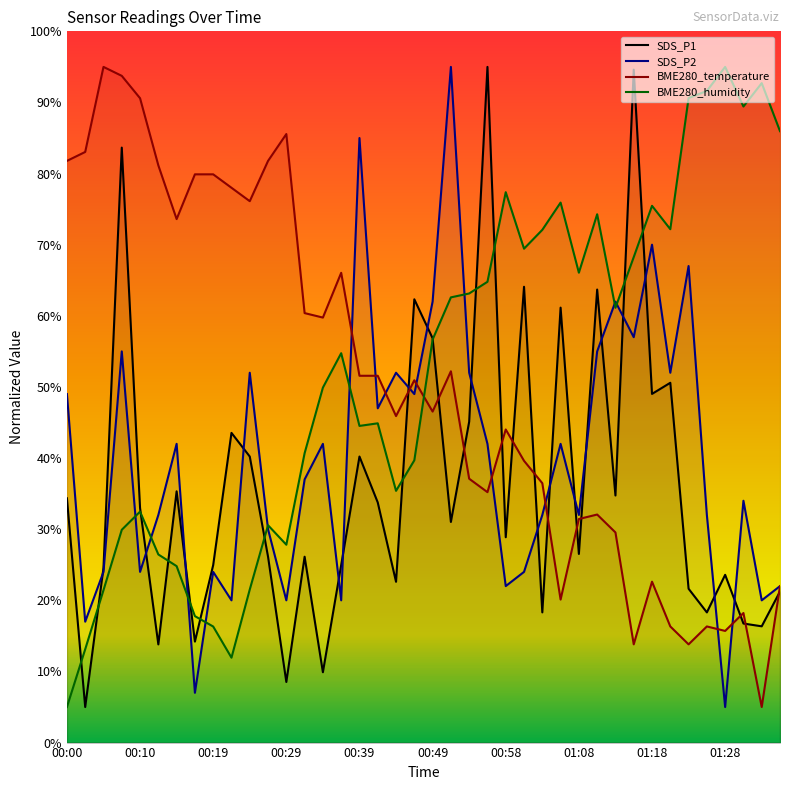

The SDS_P2 series shows 55.0 at 01:11. True or false?

True